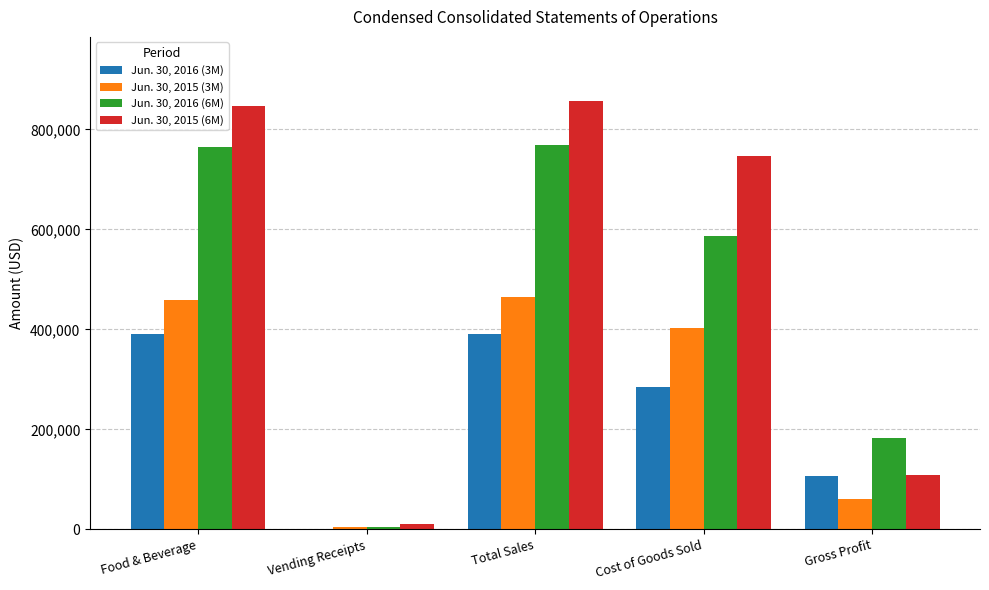

Which series changed the most between Food & Beverage and Gross Profit?

Jun. 30, 2015 (6M)